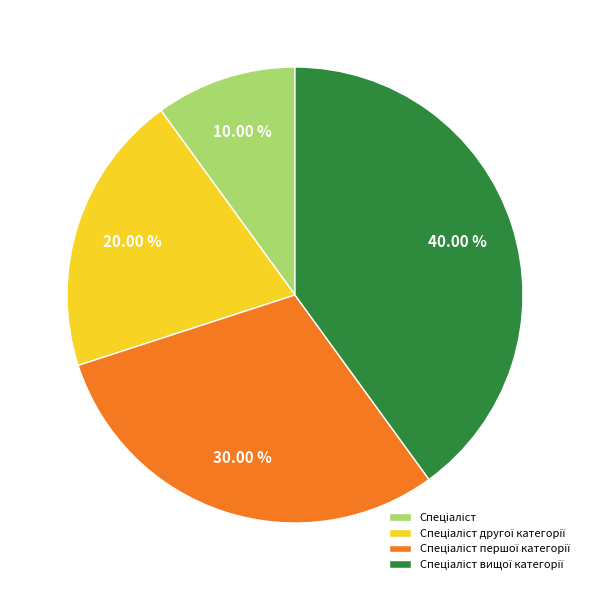

Is there any slice that represents more than half of the pie?

No